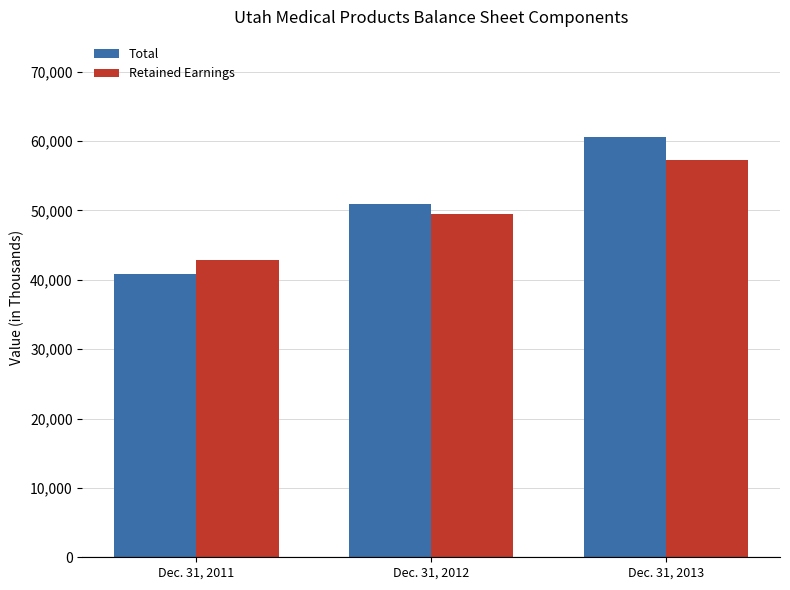

List the series in order of their overall mean, highest first.

Total, Retained Earnings